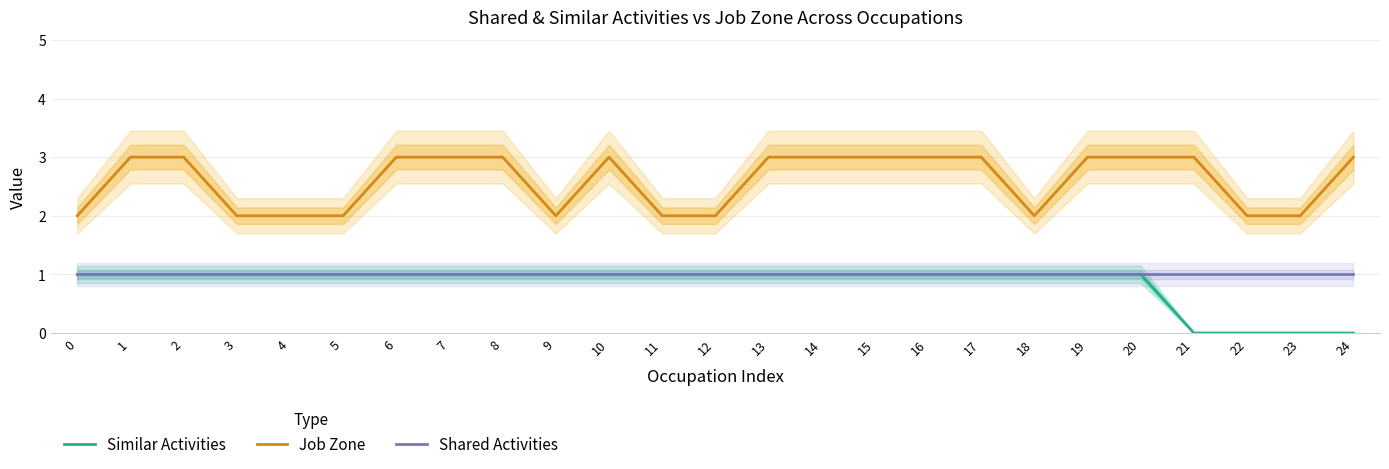

Does the chart display data point markers on the line(s)?

No